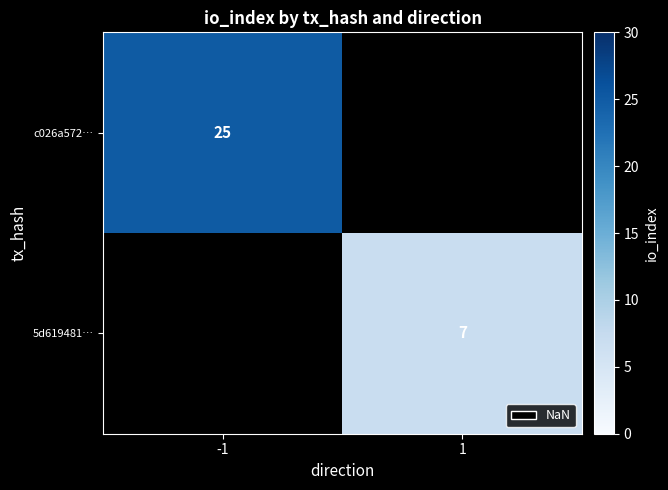

Is it true that c026a572… equals 39 at -1?

False